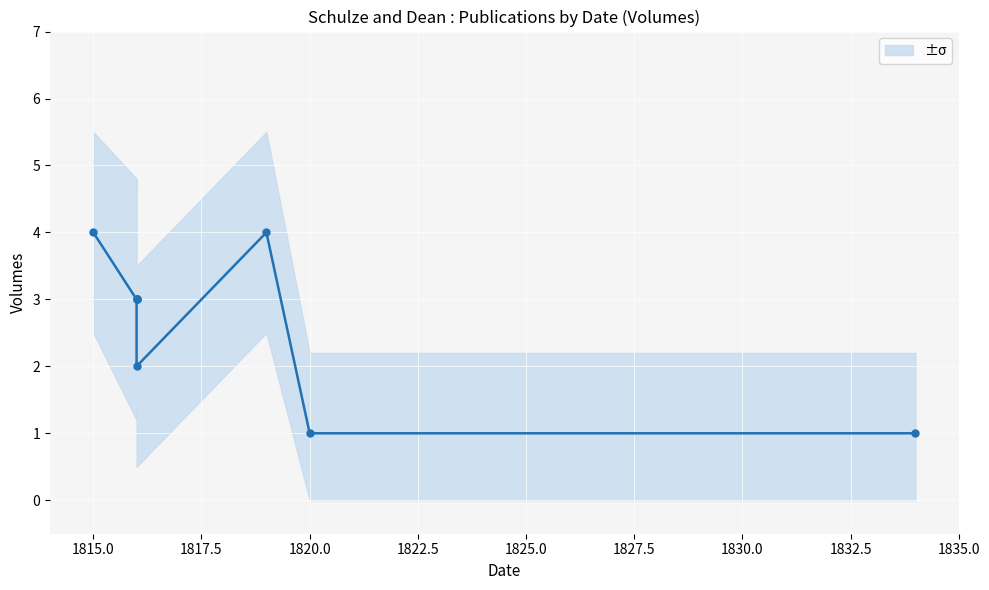

What is the change in value from 1815.0 to 1820.0?

-3